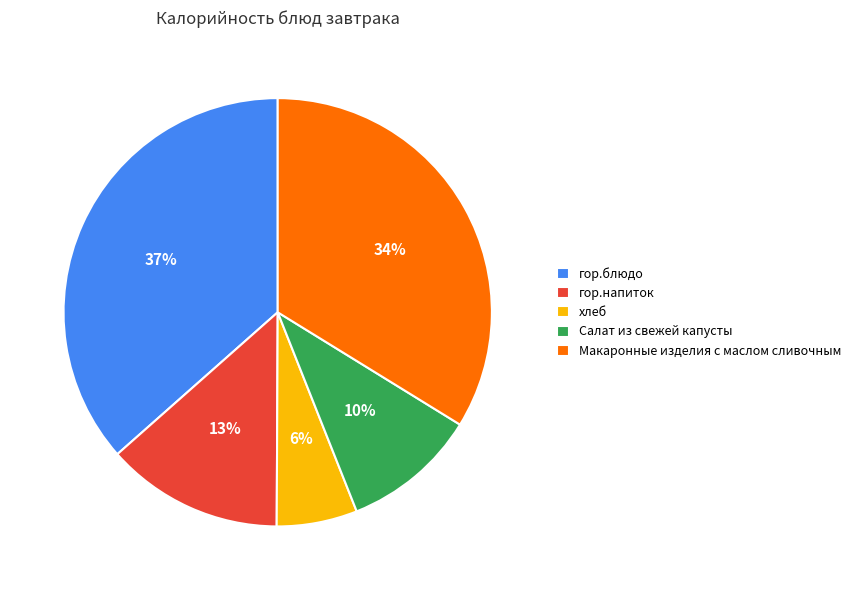

What percentage is the гор.блюдо slice, to the nearest percent?

37%